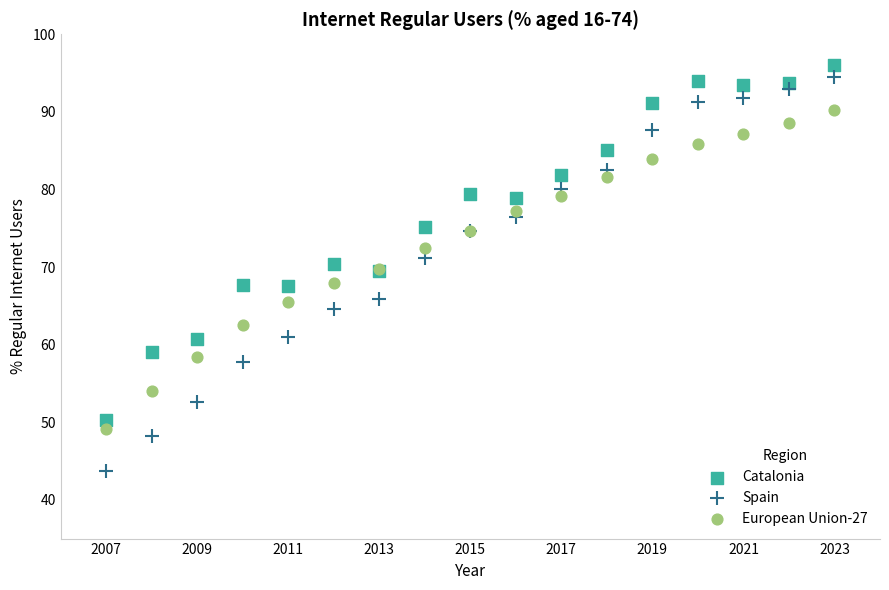

Which series contains the highest Y value?

Catalonia